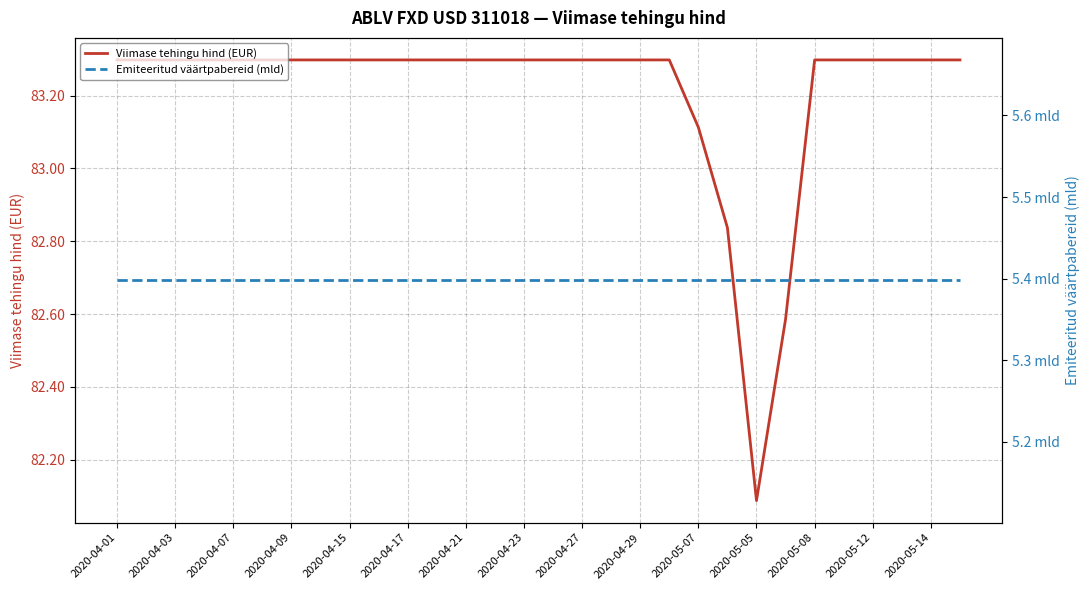

The Viimase tehingu hind (EUR) series shows 33.5 at 2020-04-01. True or false?

False